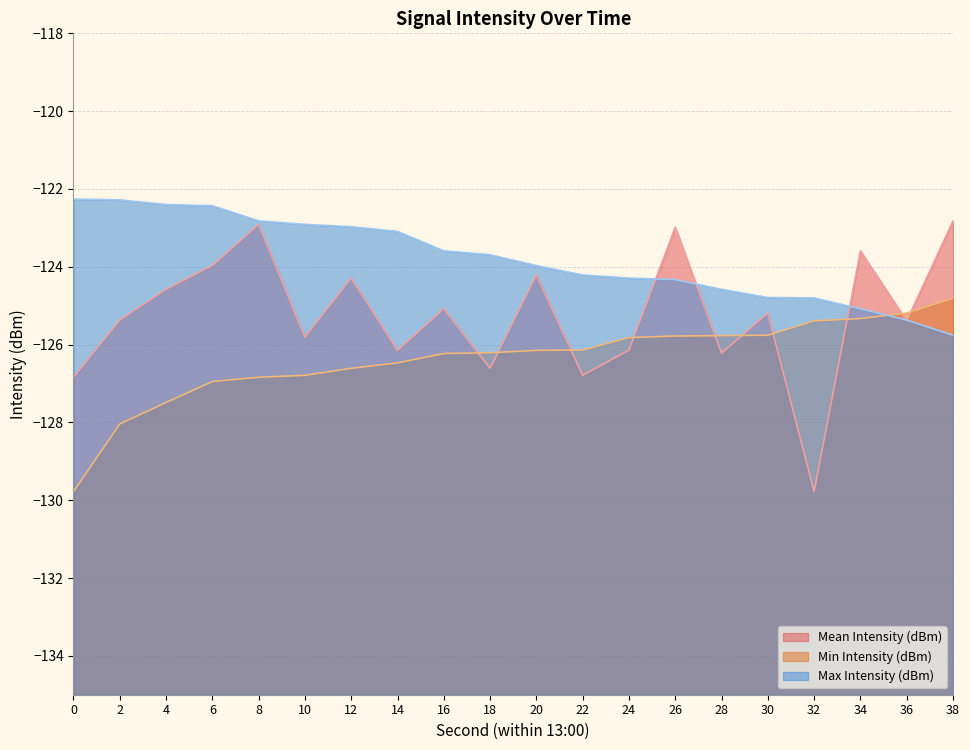

How many lines are shown in the chart?

3